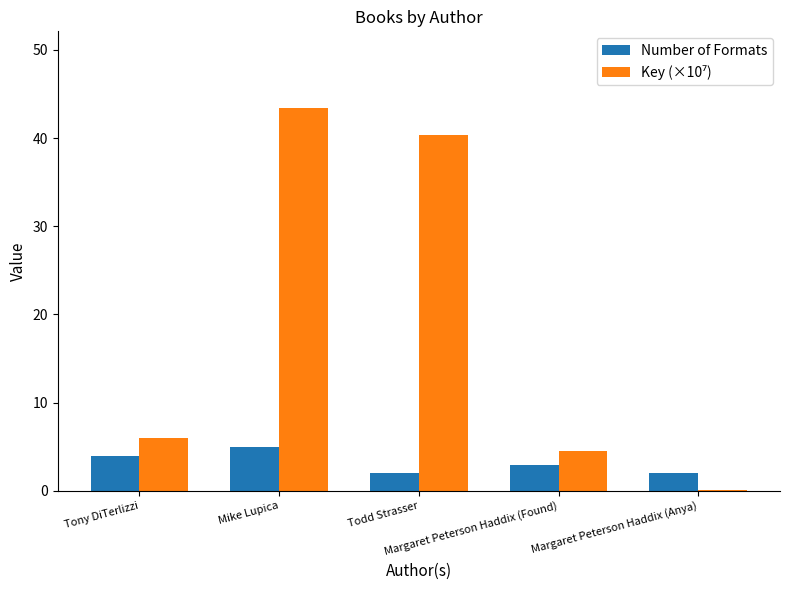

How many series are shown in this chart?

2